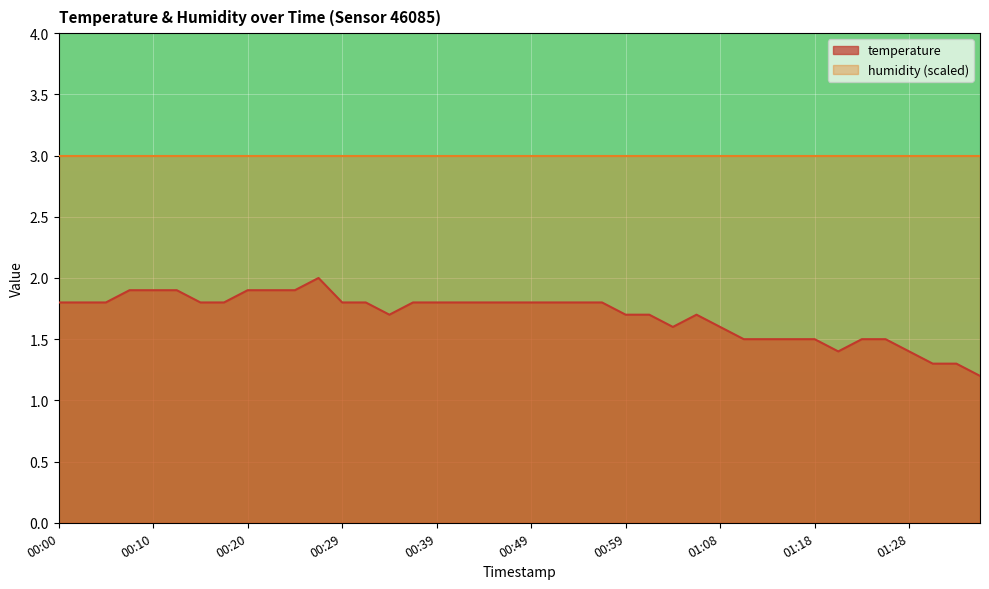

Reading left to right, list all the values displayed in this chart.

00:00=1.8	00:03=1.8	00:05=1.8	00:08=1.9	00:10=1.9	00:12=1.9	00:15=1.8	00:17=1.8	00:20=1.9	00:22=1.9	00:25=1.9	00:27=2.0	00:29=1.8	00:32=1.8	00:34=1.7	00:37=1.8	00:39=1.8	00:42=1.8	00:44=1.8	00:46=1.8	00:49=1.8	00:51=1.8	00:54=1.8	00:56=1.8	00:59=1.7	01:01=1.7	01:03=1.6	01:06=1.7	01:08=1.6	01:11=1.5	01:13=1.5	01:16=1.5	01:18=1.5	01:20=1.4	01:23=1.5	01:25=1.5	01:28=1.4	01:30=1.3	01:33=1.3	01:35=1.2